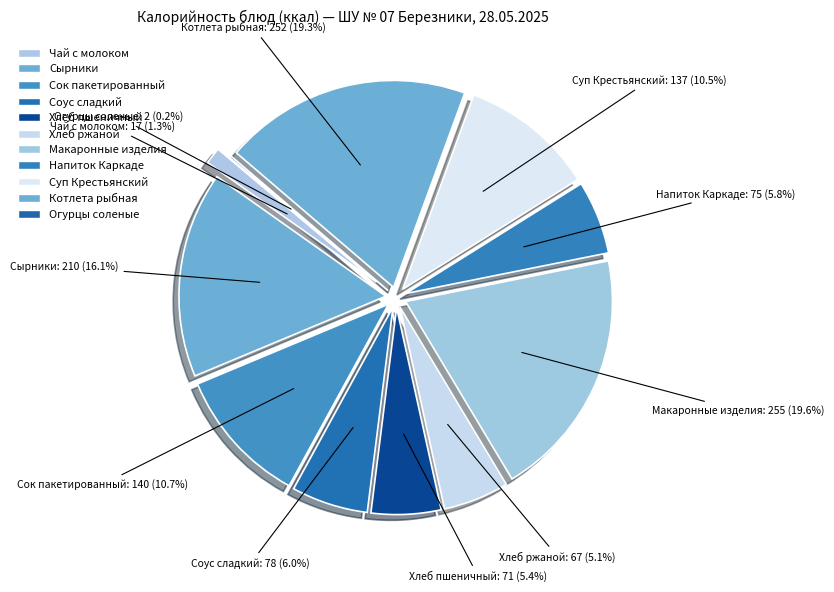

How much of the chart is everything except Хлеб ржаной?

94.9%